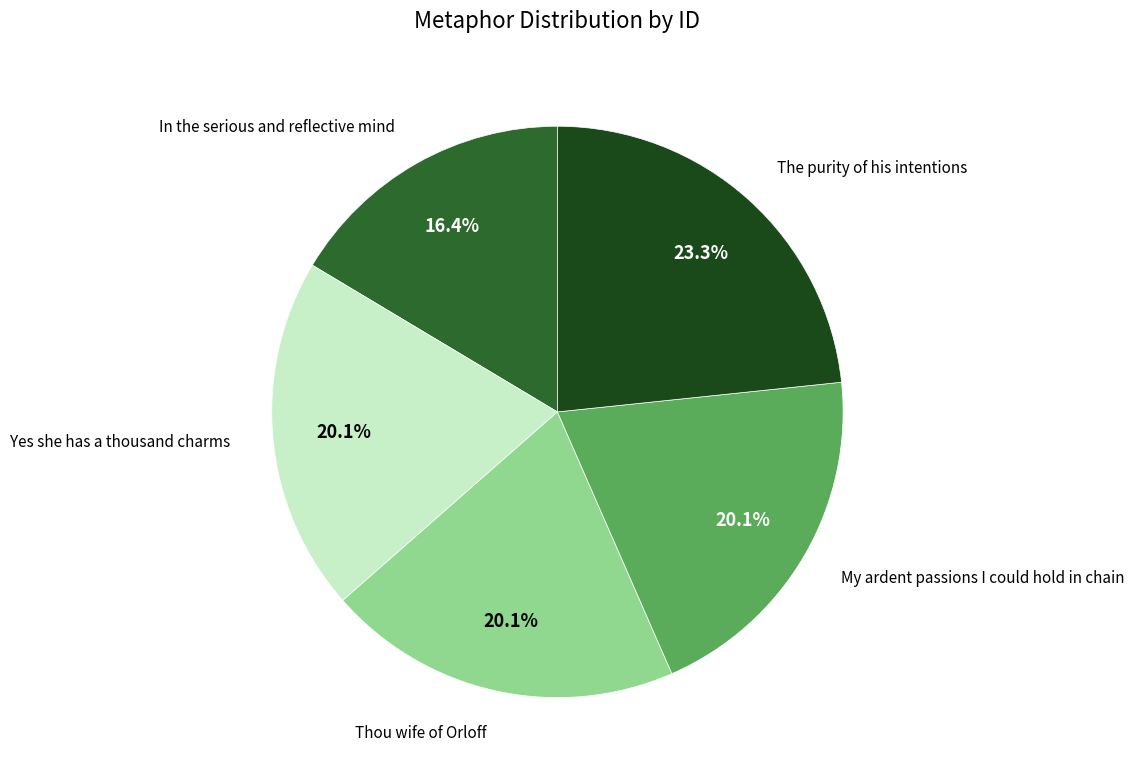

Is there any slice that represents more than half of the pie?

No